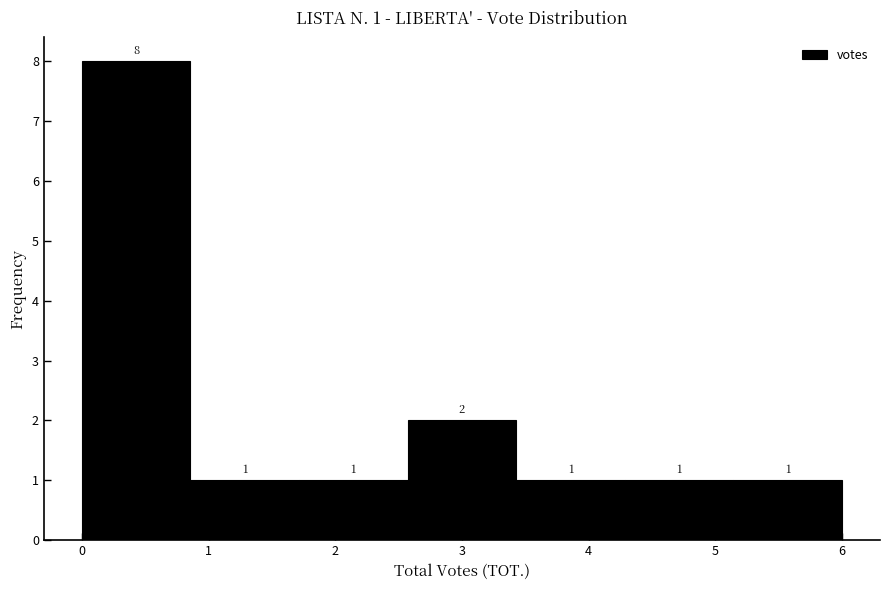

Over which range of the x-axis is the bar tallest?

0.0 to 0.9